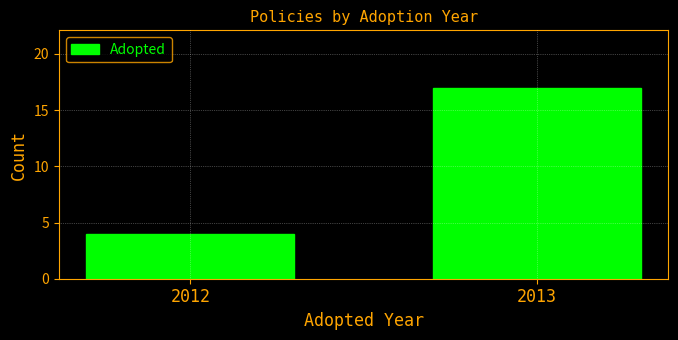

Reading right to left, extract all data points from this chart.

17	4